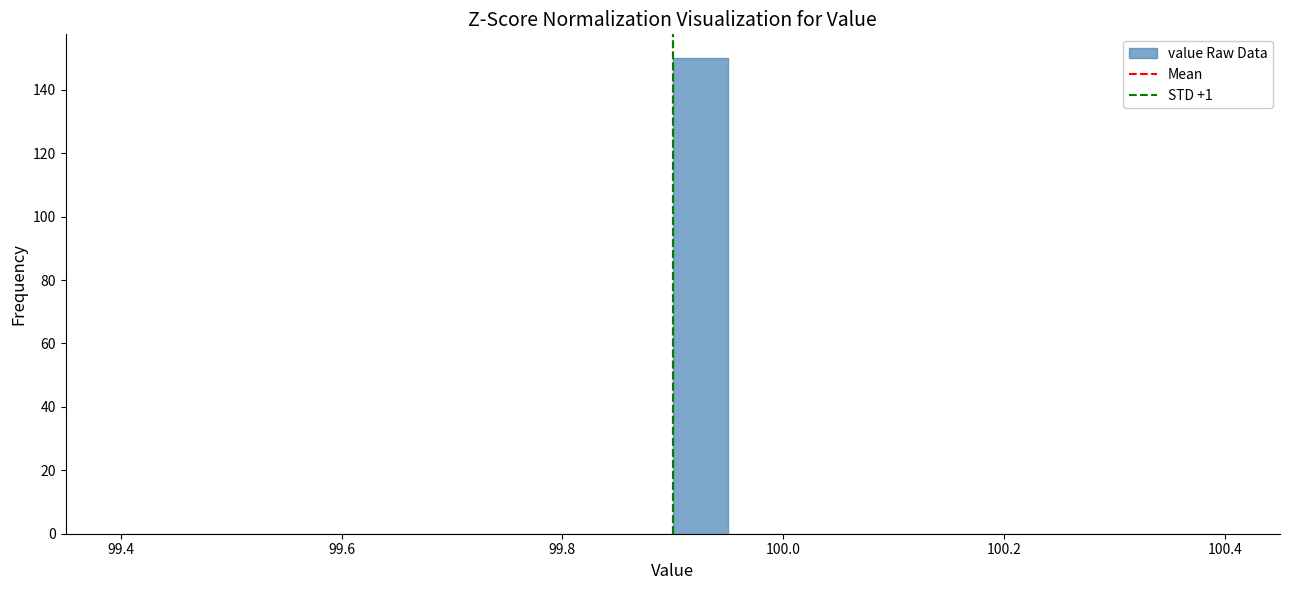

Around what value on the x-axis is the tallest bar? Give the approximate position of its centre, as read against the axis.

99.92